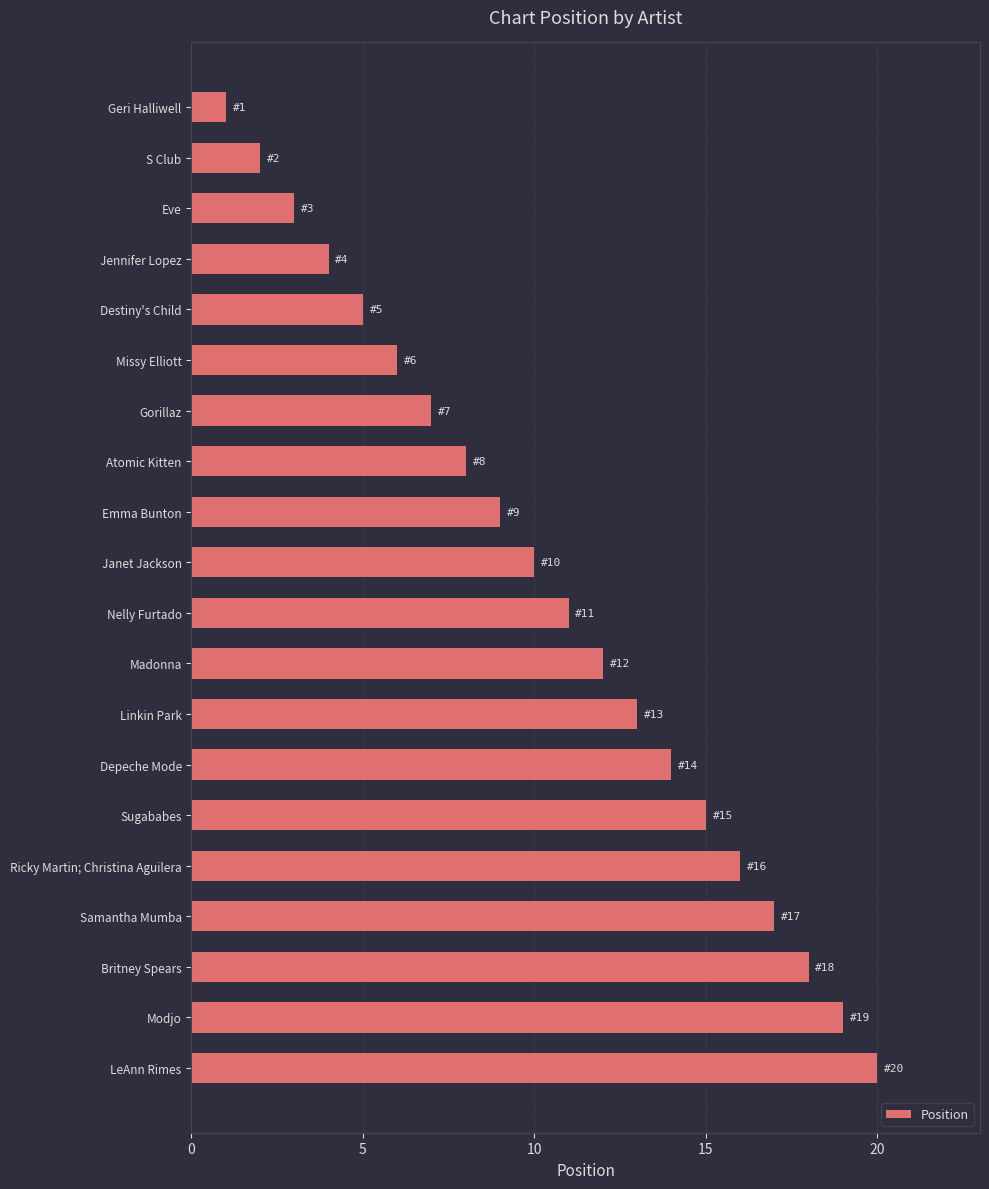

What is the greatest value displayed?

20